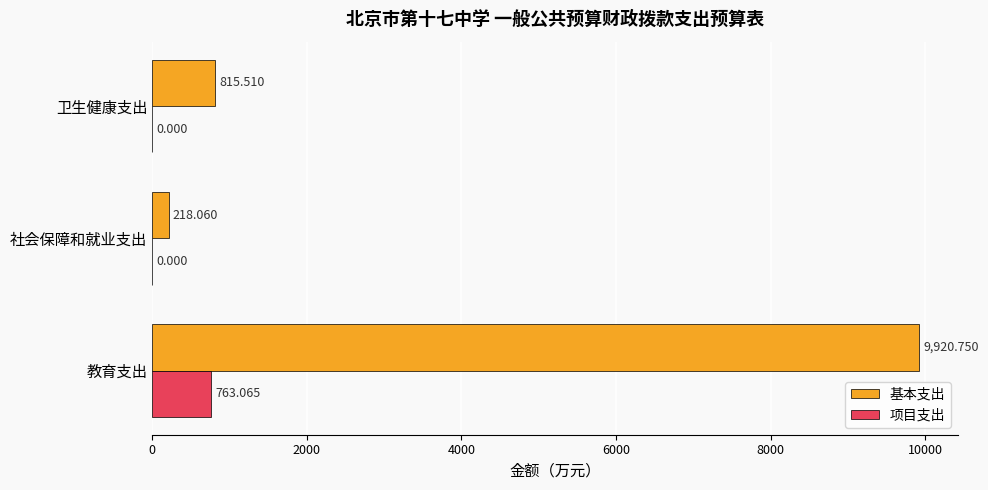

Between 教育支出 and 卫生健康支出, which series saw the biggest shift?

基本支出